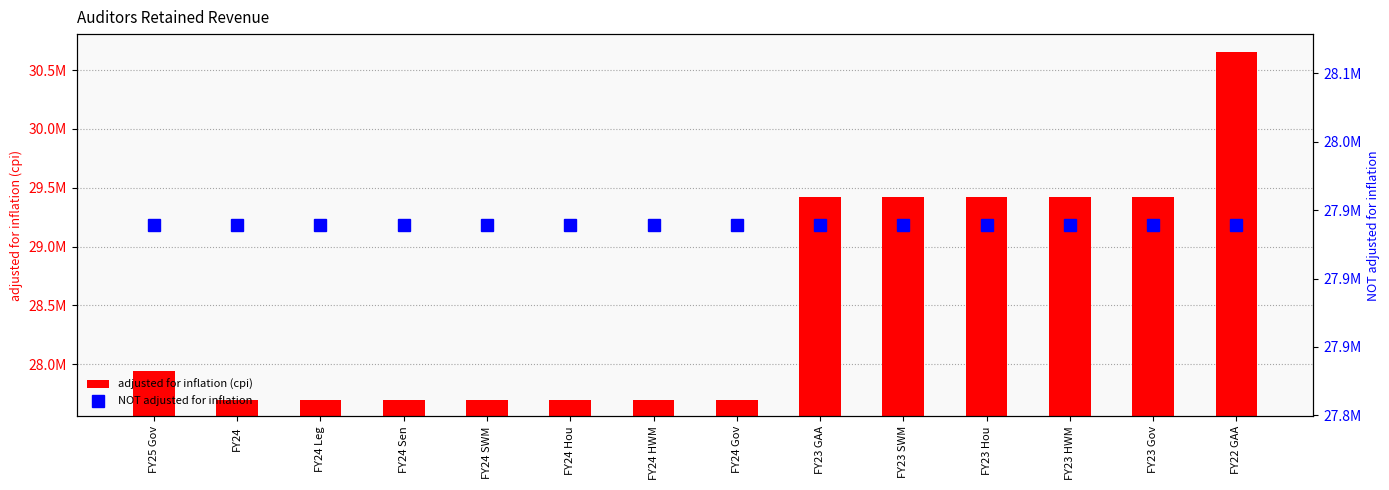

The value of NOT adjusted for inflation at FY23 GAA is 27938953. True or false?

True